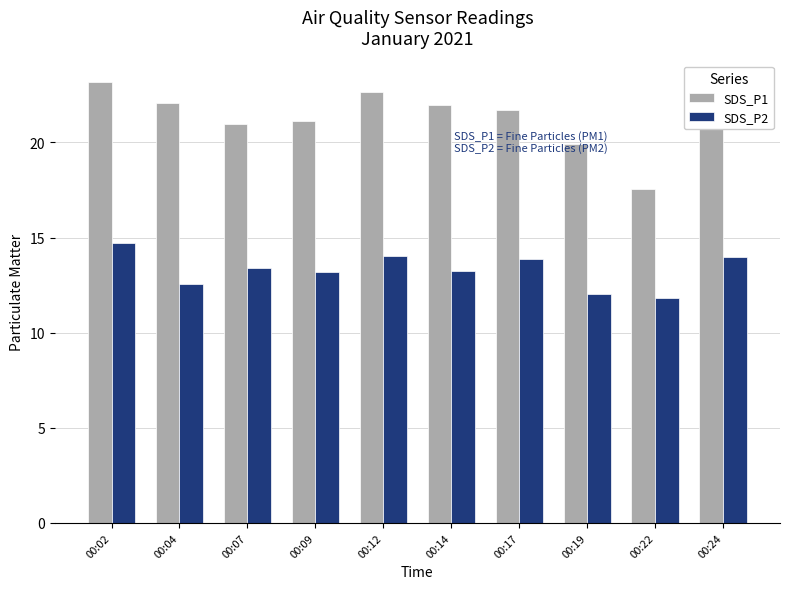

What is the total value across all series at 00:02?

37.9